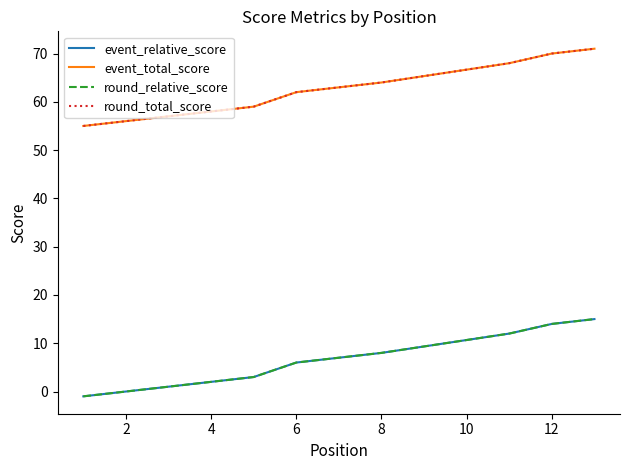

How many lines are shown in the chart?

4